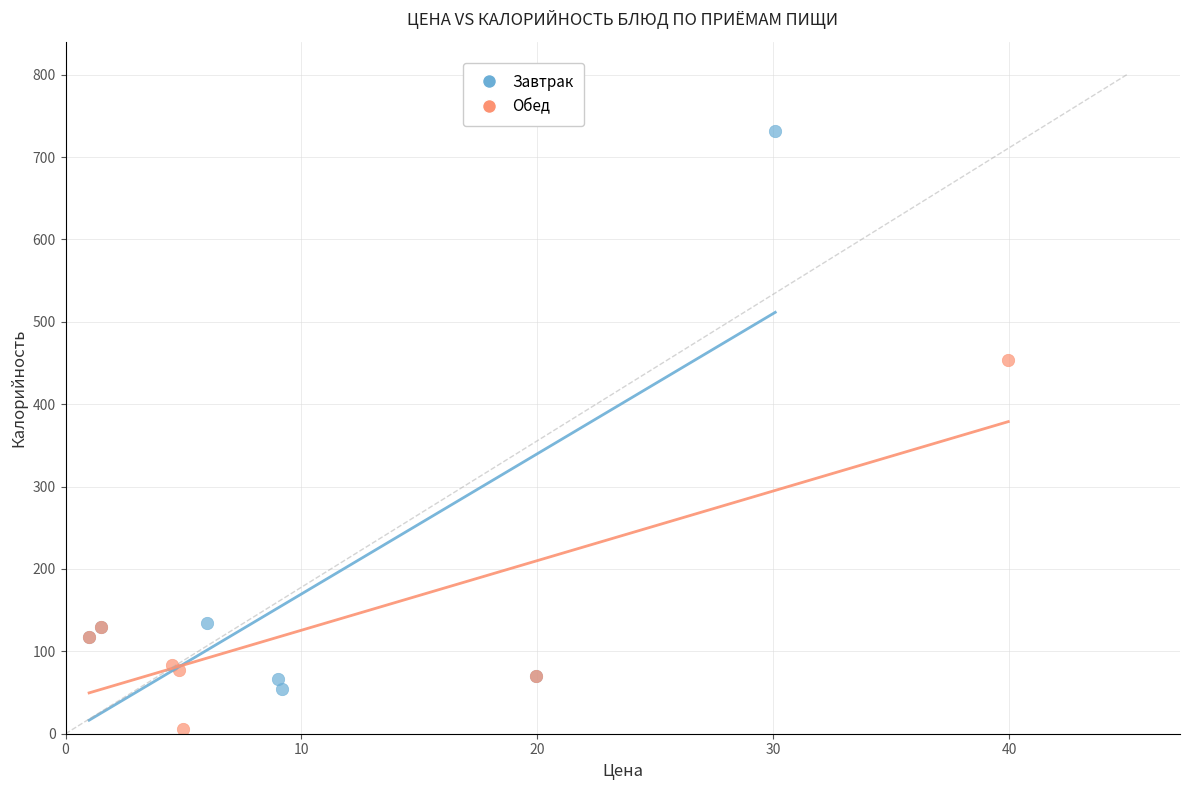

Which series reaches the maximum Y coordinate?

Завтрак